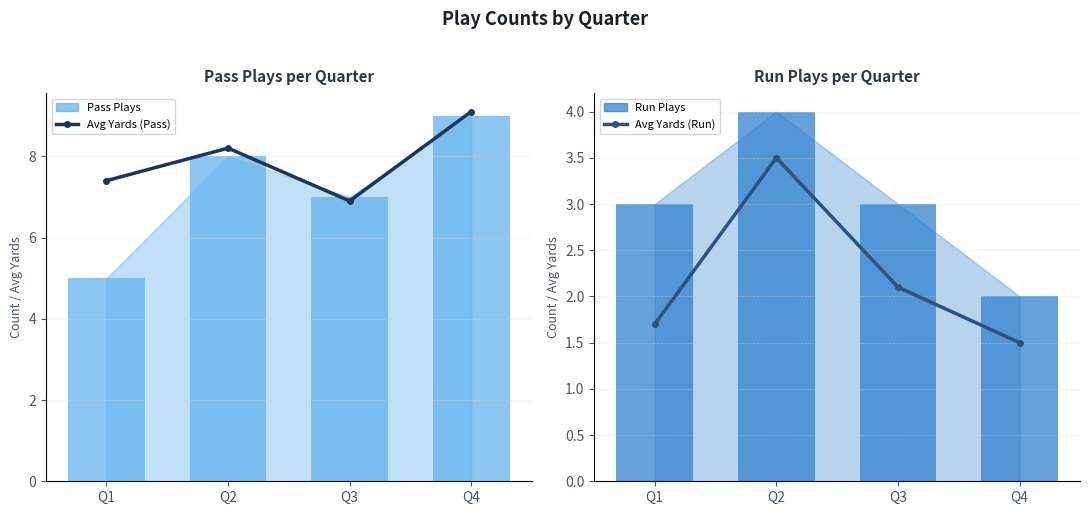

What is the value of the Avg Yards (Pass) bar at the 4th from the left?

9.1